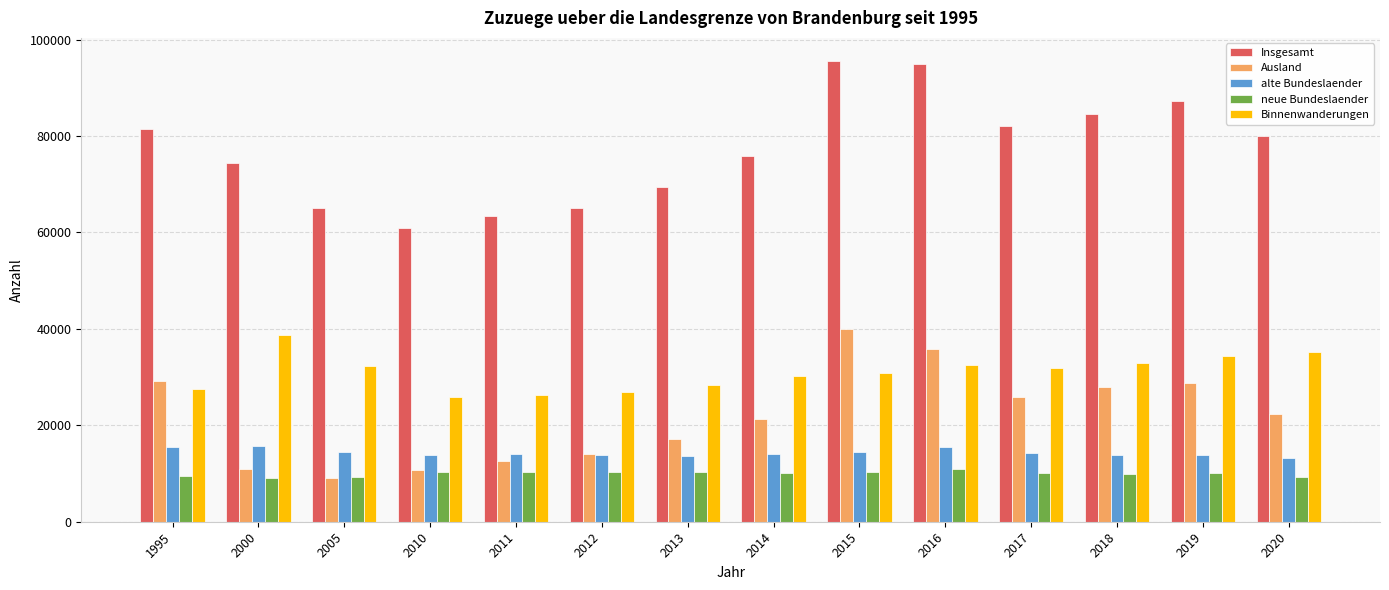

How many values in the alte Bundeslaender series are below 14080?

7